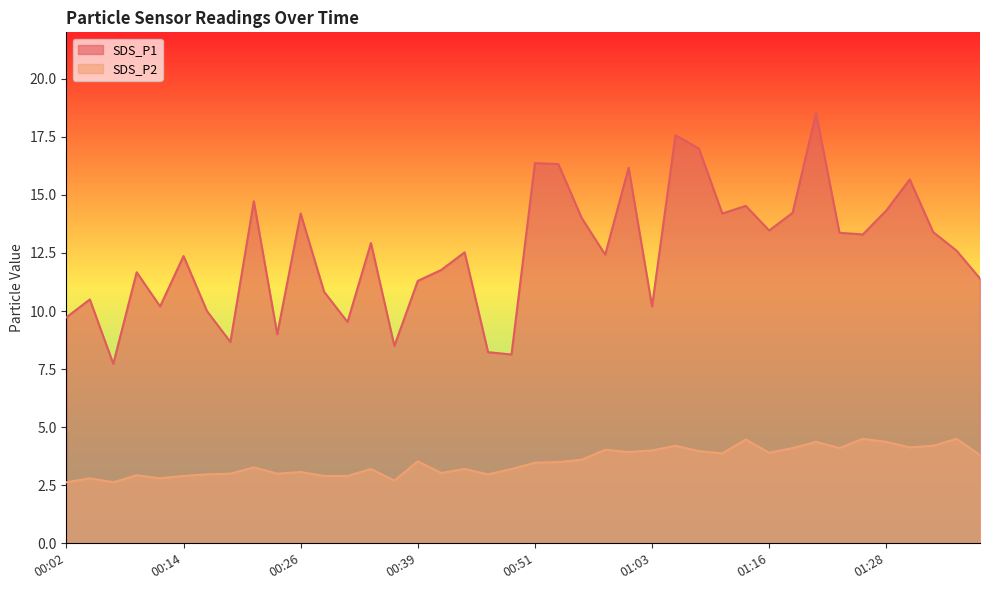

Which category has the highest value across all series?

01:21